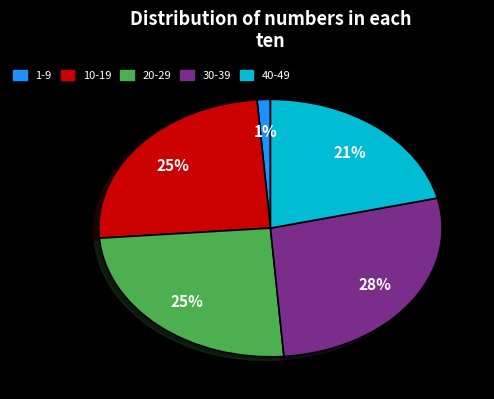

How many segments does this pie chart have?

5